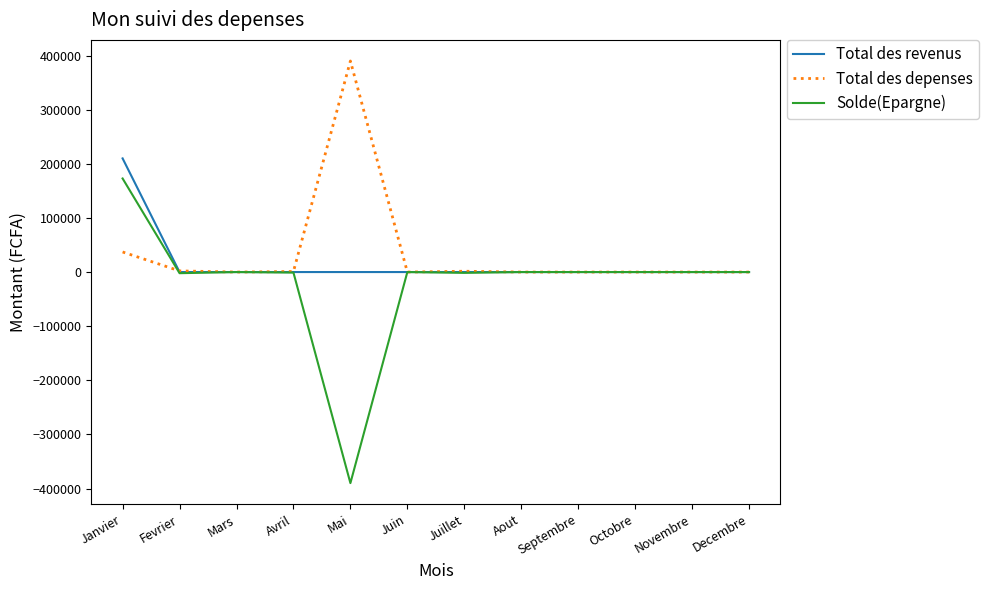

What is the sum of all Total des depenses values?

431700